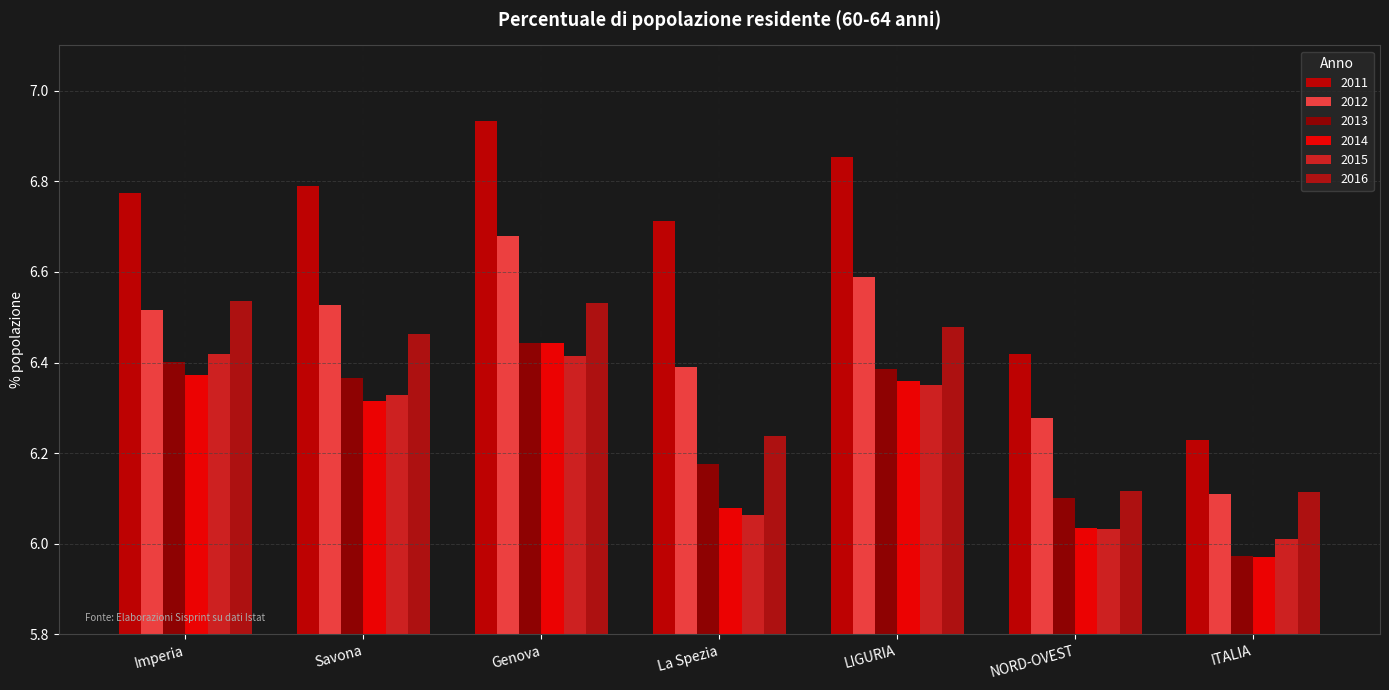

At which category is the sum across all series the highest?

Genova